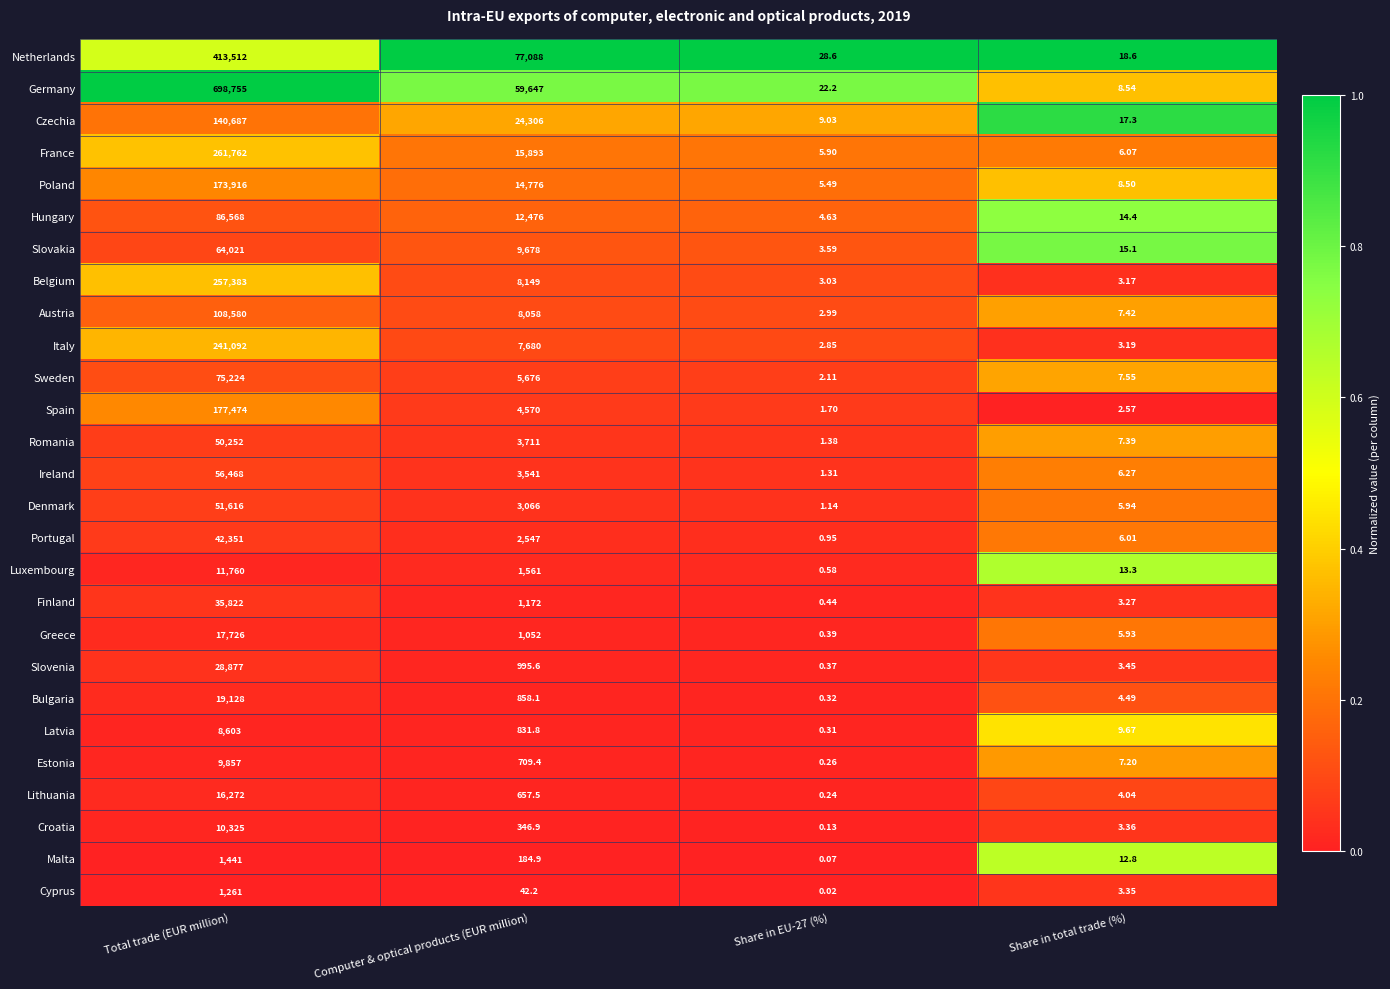

List the series in order of their peak value, highest first.

Germany, Netherlands, France, Belgium, Italy, Spain, Poland, Czechia, Austria, Hungary, Sweden, Slovakia, Ireland, Denmark, Romania, Portugal, Finland, Slovenia, Bulgaria, Greece, Lithuania, Luxembourg, Croatia, Estonia, Latvia, Malta, Cyprus